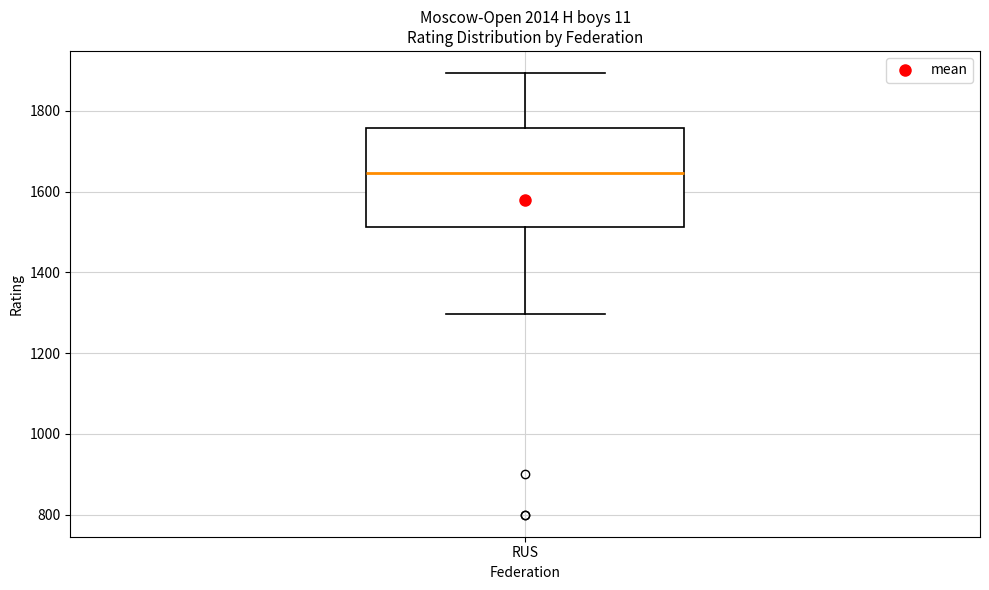

Where is the upper edge of the box for RUS on the y-axis? The values are not printed on the chart, so give them approximately, as read against the axis.

1760